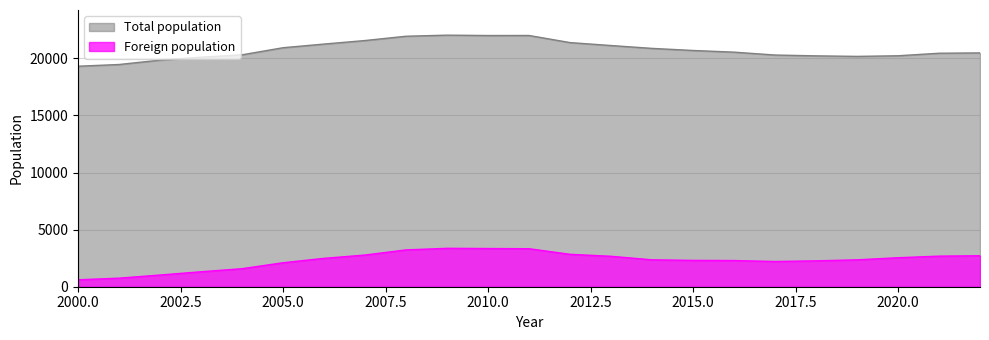

True or false: Foreign population and Total population cross at least once.

False